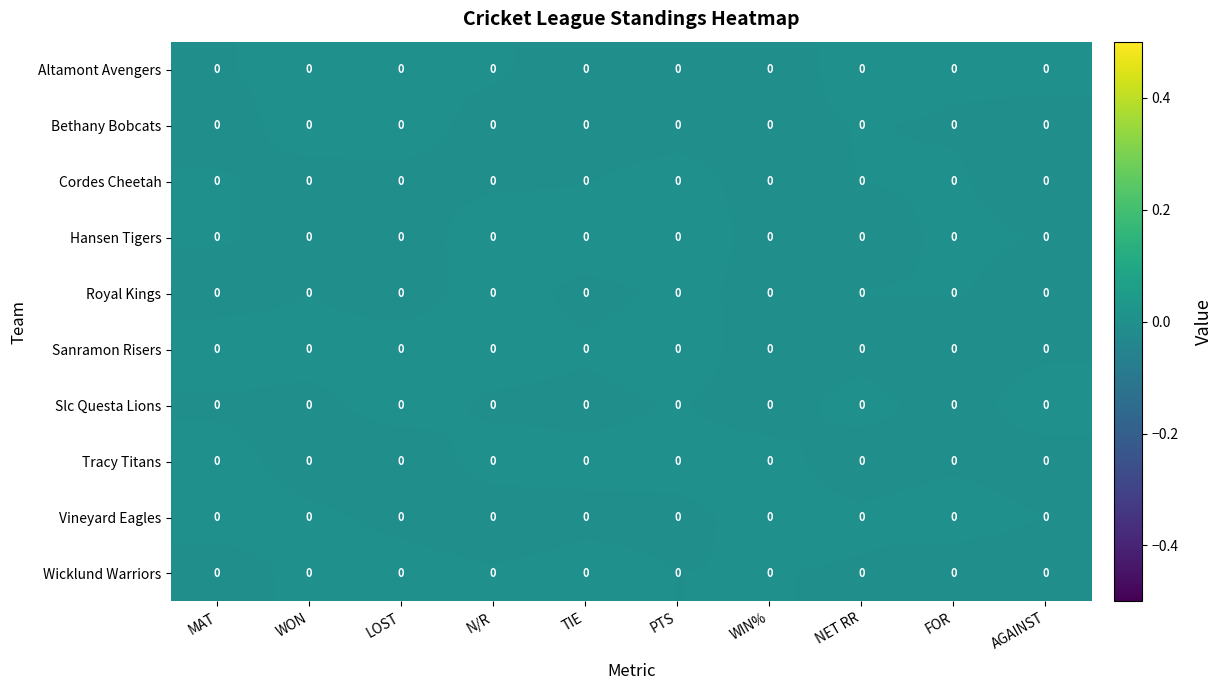

True or false: Altamont Avengers has a value of -0.0 at MAT.

True